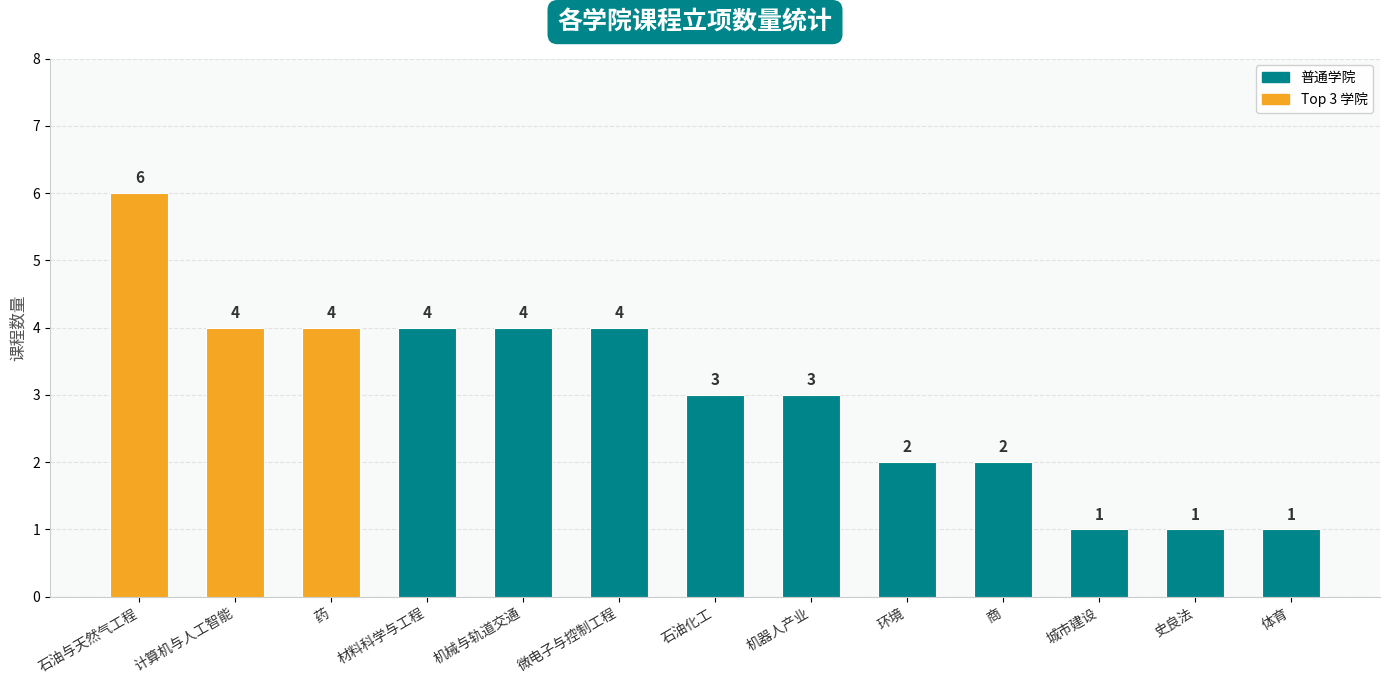

What is the greatest value displayed?

6